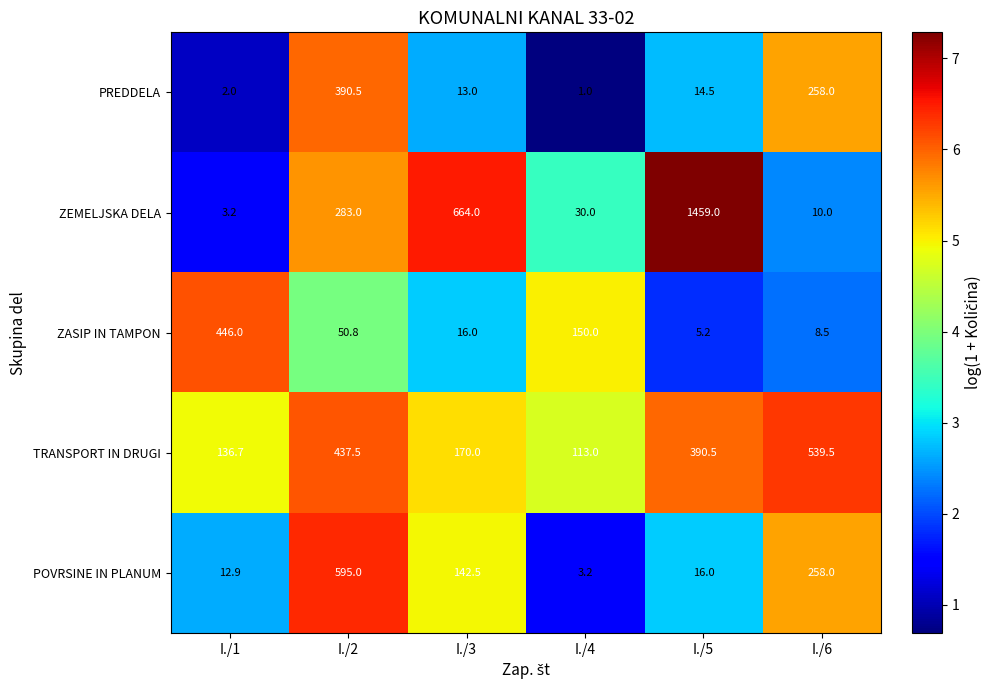

Is it true that TRANSPORT IN DRUGI equals 539.5 at I./6?

True